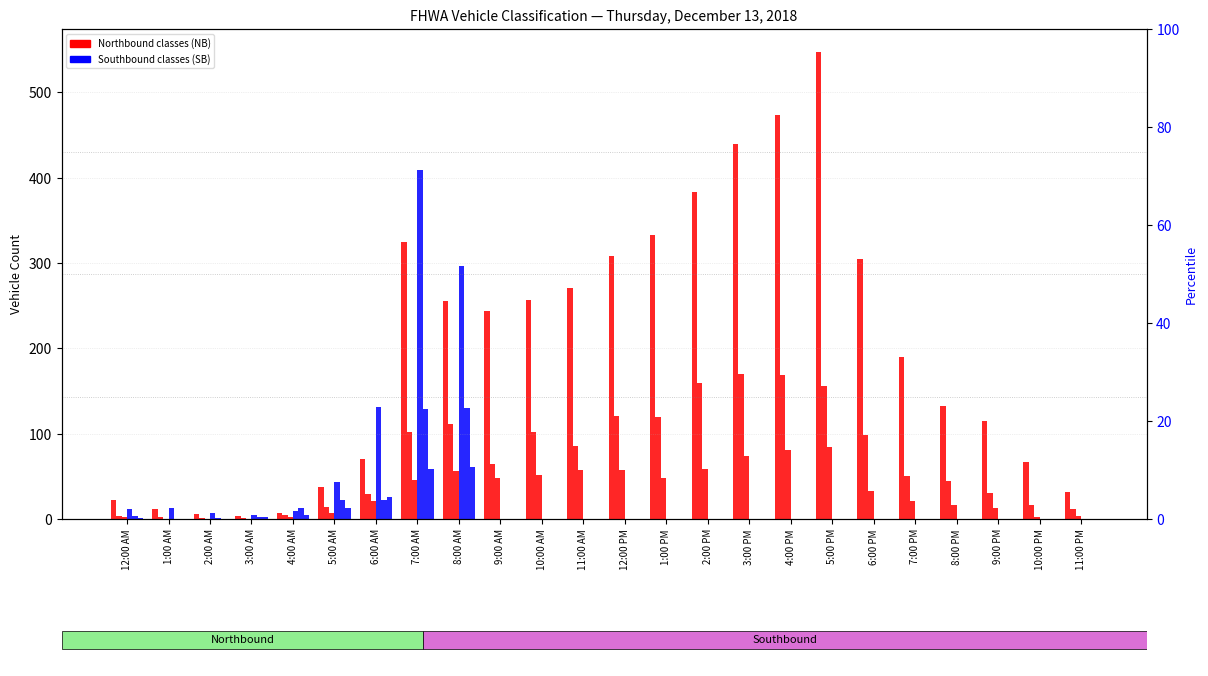

How many bars are there in total?

144